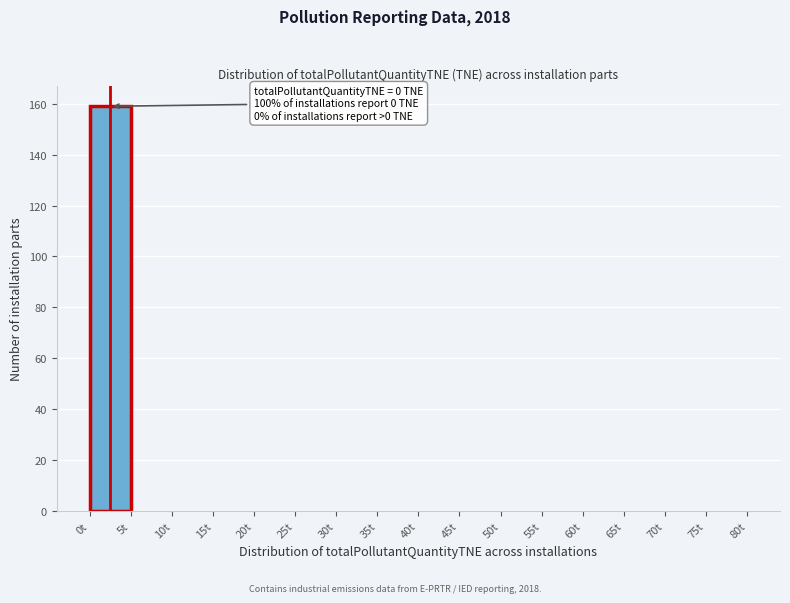

Which range on the x-axis has the tallest bar?

0 to 5